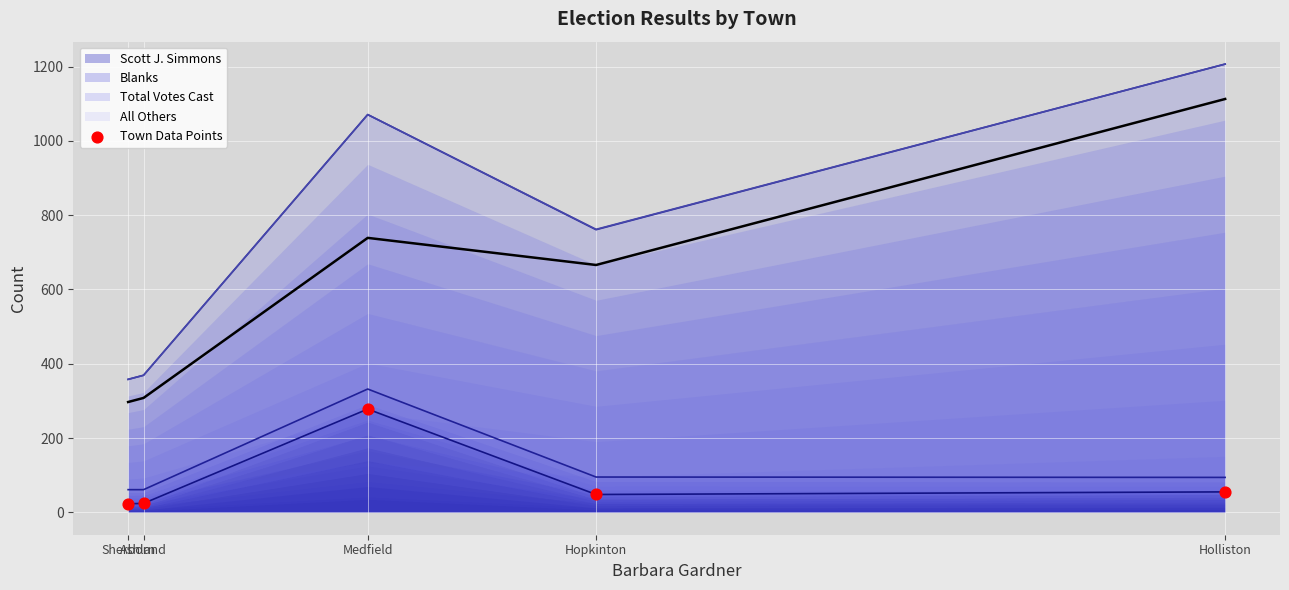

Approximately how many times larger is the value at Ashland compared to Hopkinton?

0.5